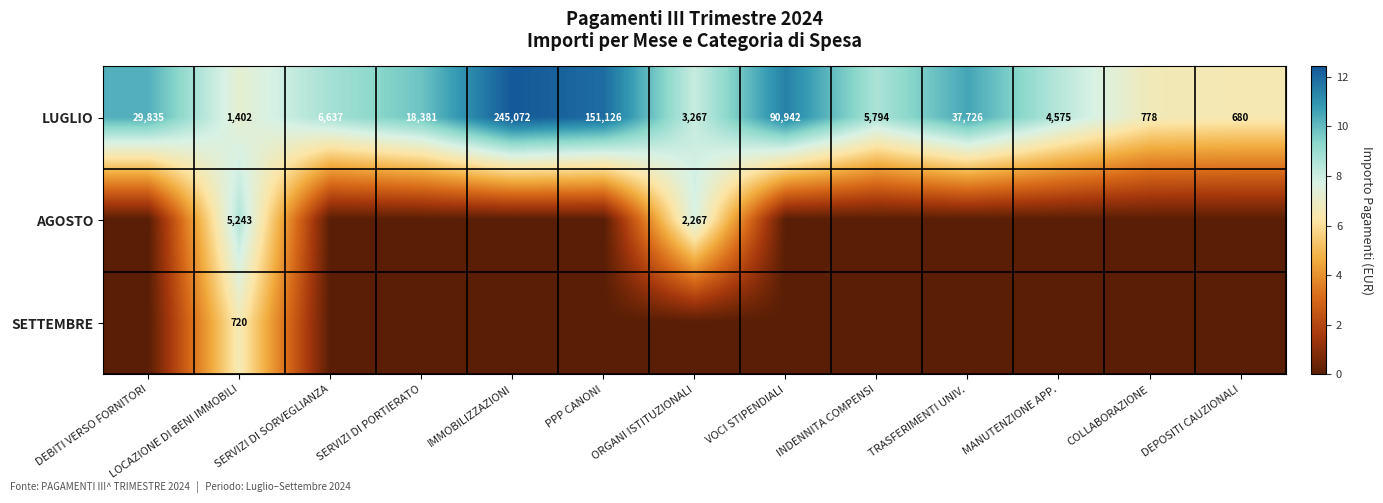

What is the total value across all series at SERVIZI DI PORTIERATO?

9.8